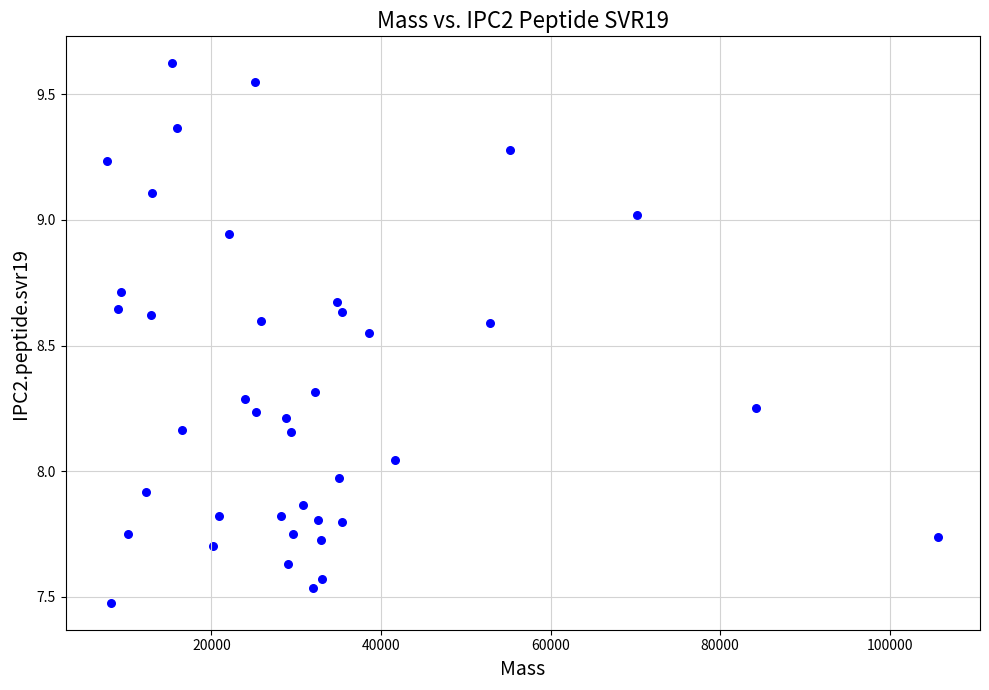

What is the range of X values (max minus min)?

98026.1